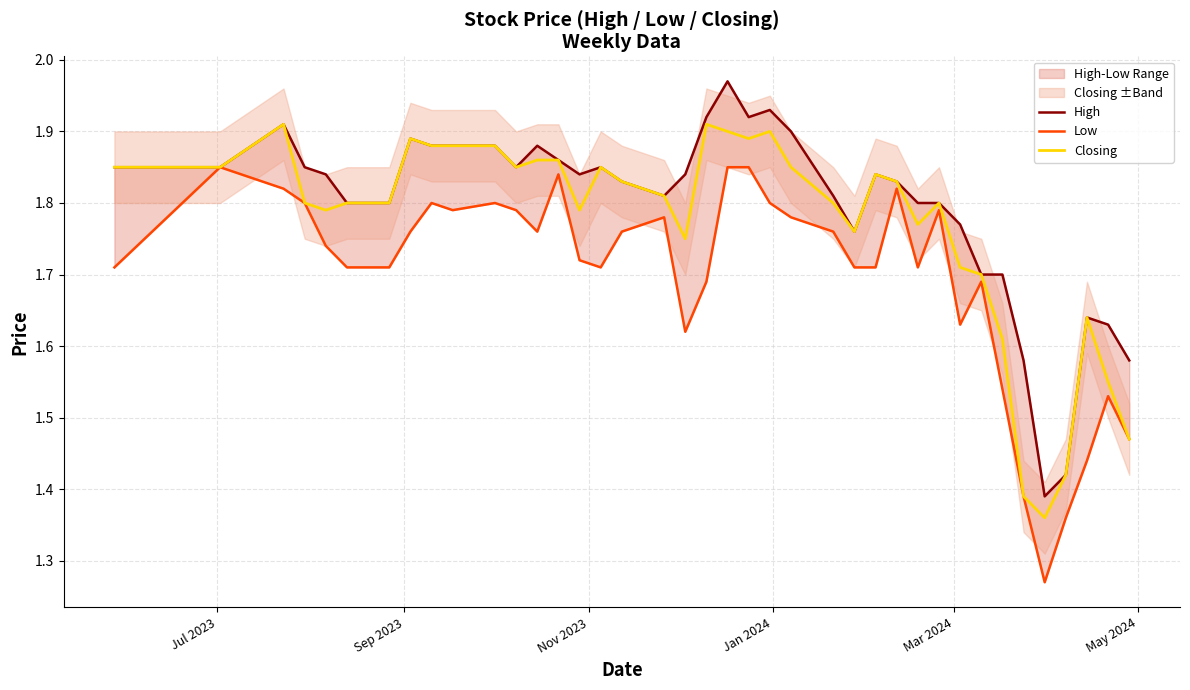

What position from the left is Jul 2023?

1